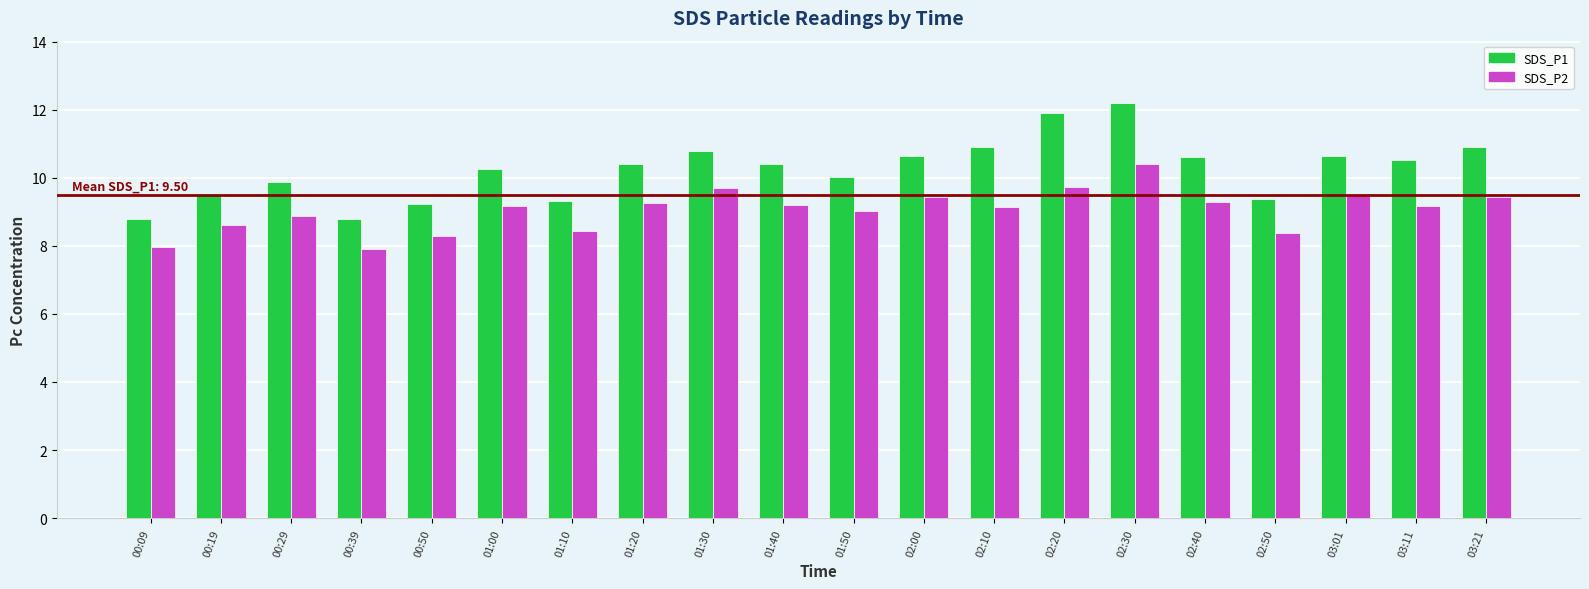

What is the difference between the second highest and second lowest values in the SDS_P1 series?

3.1